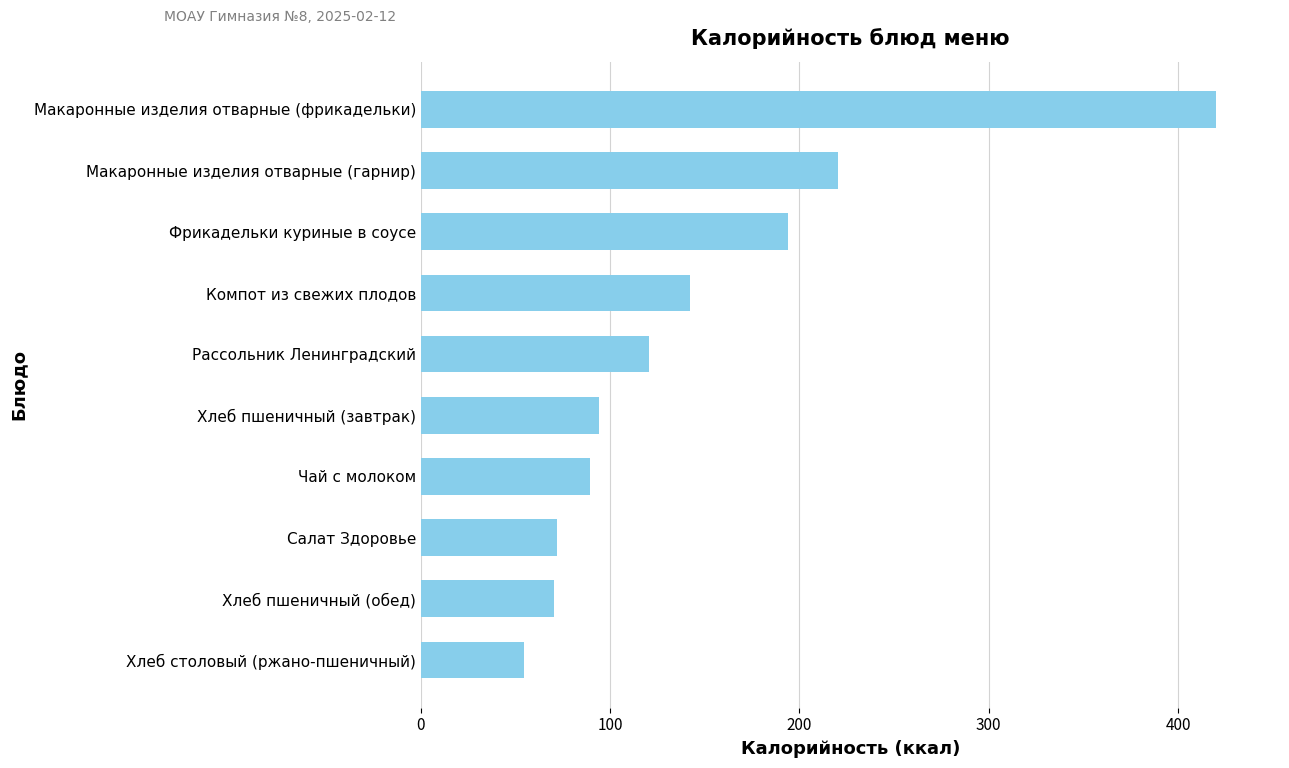

Which has a higher value, Макаронные изделия отварные (гарнир) or Фрикадельки куриные в соусе?

Макаронные изделия отварные (гарнир)